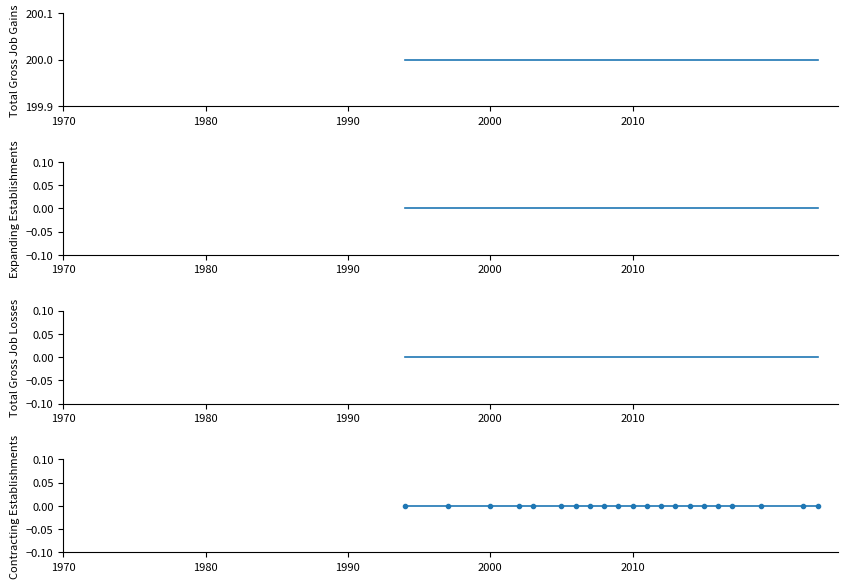

What are all the series names shown in the legend?

Total Gross Job Gains, Expanding Establishments, Total Gross Job Losses, Contracting Establishments